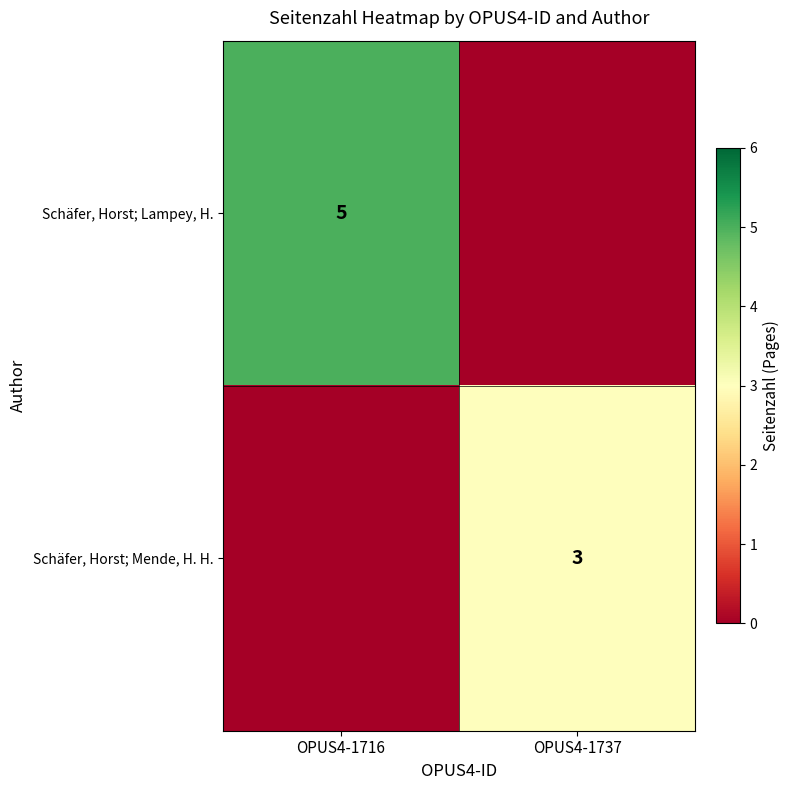

The Schäfer, Horst; Lampey, H. series shows 1 at OPUS4-1716. True or false?

False